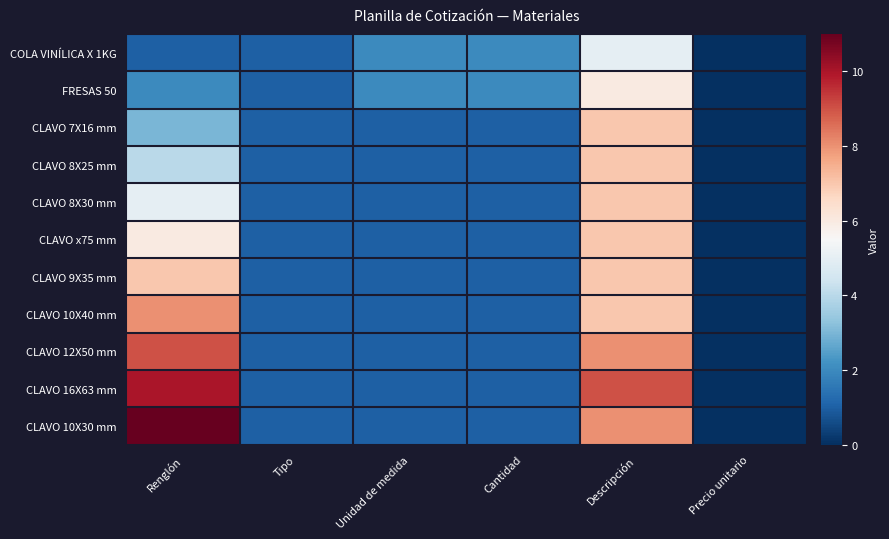

Reading left to right, extract all data points from this chart.

COLA VINÍLICA X 1KG: Renglón=1	Tipo=1	Unidad de medida=2	Cantidad=2	Descripción=5	Precio unitario=0
FRESAS 50: Renglón=2	Tipo=1	Unidad de medida=2	Cantidad=2	Descripción=6	Precio unitario=0
CLAVO 7X16 mm: Renglón=3	Tipo=1	Unidad de medida=1	Cantidad=1	Descripción=7	Precio unitario=0
CLAVO 8X25 mm: Renglón=4	Tipo=1	Unidad de medida=1	Cantidad=1	Descripción=7	Precio unitario=0
CLAVO 8X30 mm: Renglón=5	Tipo=1	Unidad de medida=1	Cantidad=1	Descripción=7	Precio unitario=0
CLAVO x75 mm: Renglón=6	Tipo=1	Unidad de medida=1	Cantidad=1	Descripción=7	Precio unitario=0
CLAVO 9X35 mm: Renglón=7	Tipo=1	Unidad de medida=1	Cantidad=1	Descripción=7	Precio unitario=0
CLAVO 10X40 mm: Renglón=8	Tipo=1	Unidad de medida=1	Cantidad=1	Descripción=7	Precio unitario=0
CLAVO 12X50 mm: Renglón=9	Tipo=1	Unidad de medida=1	Cantidad=1	Descripción=8	Precio unitario=0
CLAVO 16X63 mm: Renglón=10	Tipo=1	Unidad de medida=1	Cantidad=1	Descripción=9	Precio unitario=0
CLAVO 10X30 mm: Renglón=11	Tipo=1	Unidad de medida=1	Cantidad=1	Descripción=8	Precio unitario=0